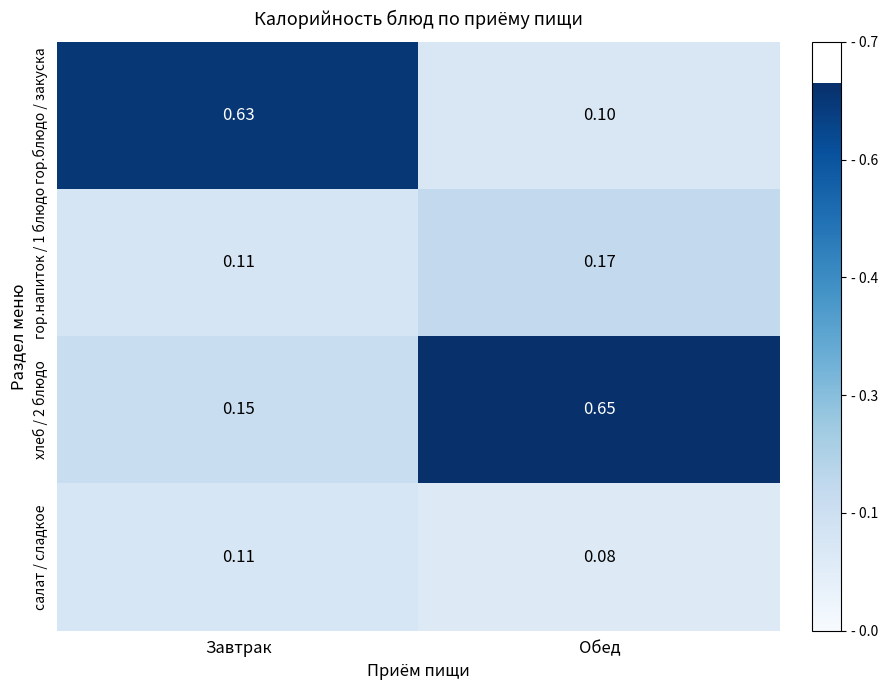

Rank the categories by гор.напиток / 1 блюдо value from lowest to highest.

Завтрак, Обед